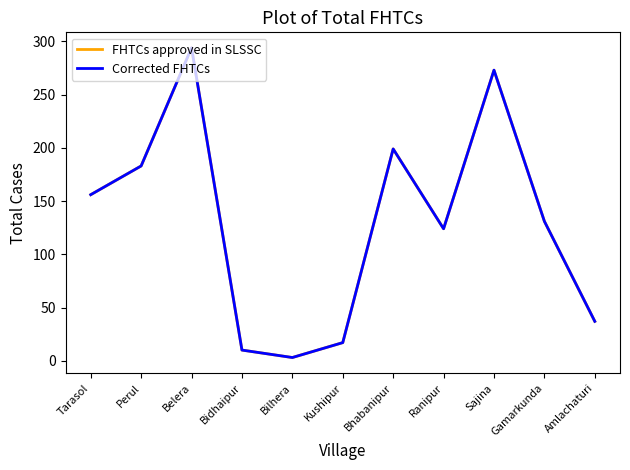

Is this an area chart (filled region under the line)?

No